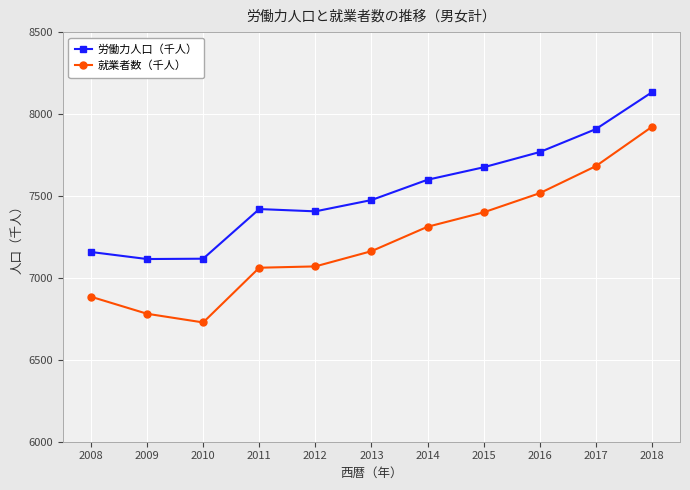

The value of 就業者数（千人） at 2015 is 7400. True or false?

True